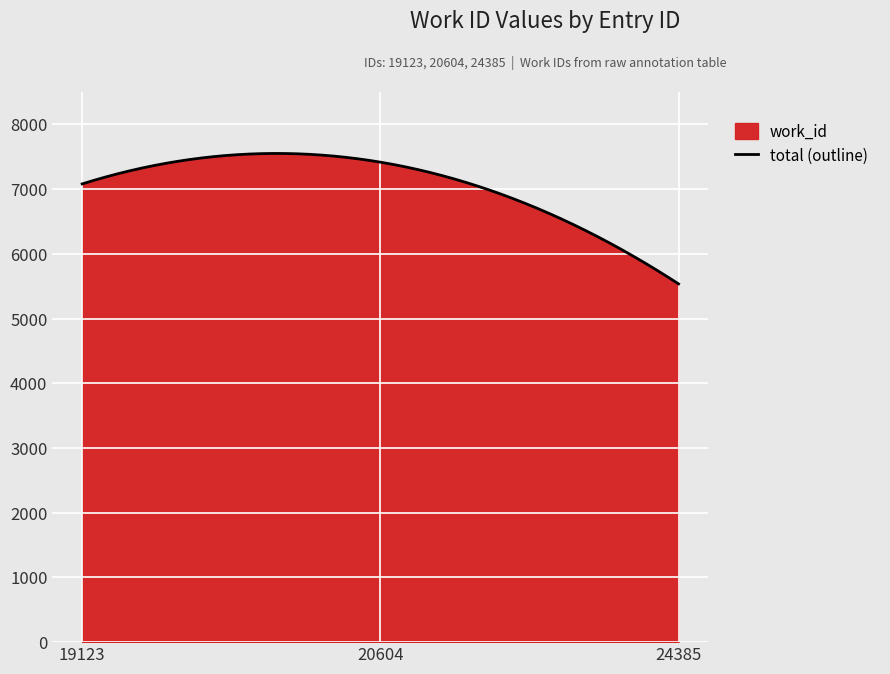

Reading left to right, transcribe all the data shown in this chart.

7080	7416	5535